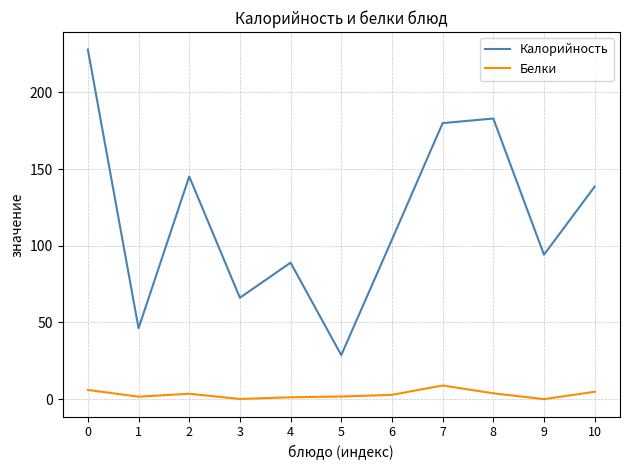

True or false: Белки and Калорийность cross at least once.

False